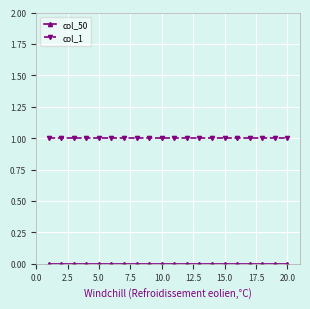

Which series has the largest total across all categories?

col_1